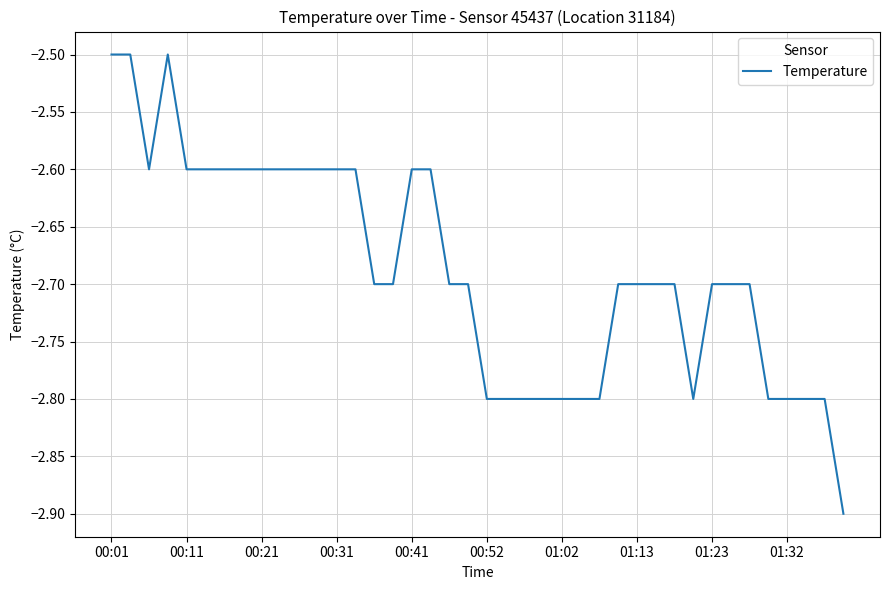

What is the difference between the maximum and minimum values?

0.4